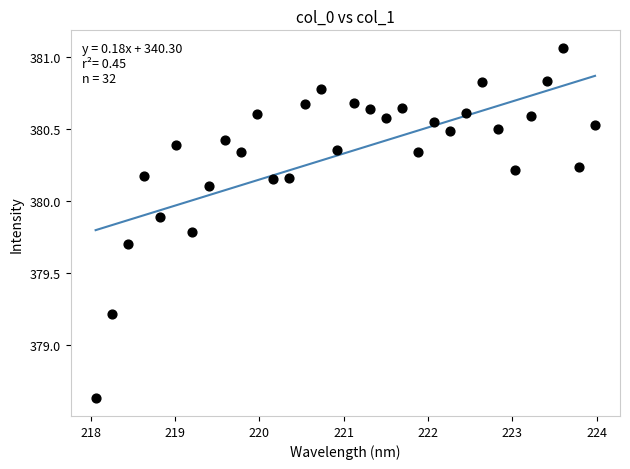

What is the range of Y values (max minus min)?

2.4